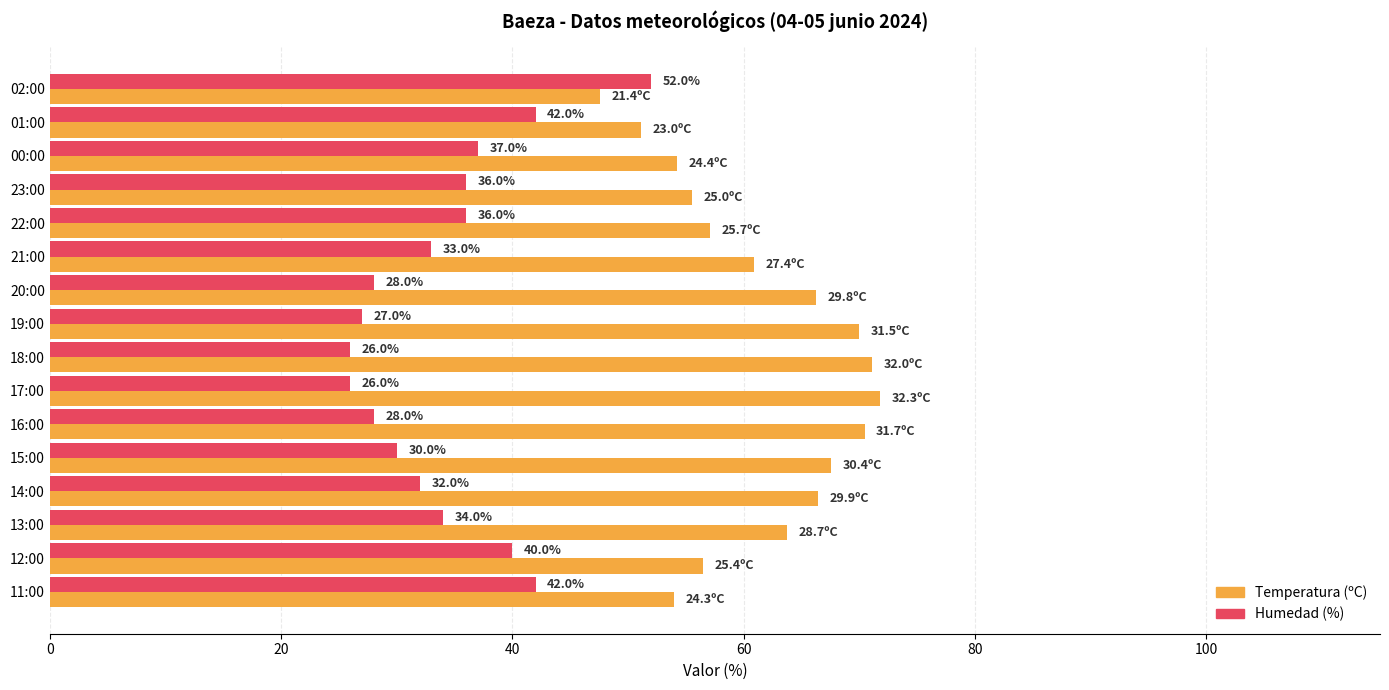

At how many categories does at least one series exceed 59?

9